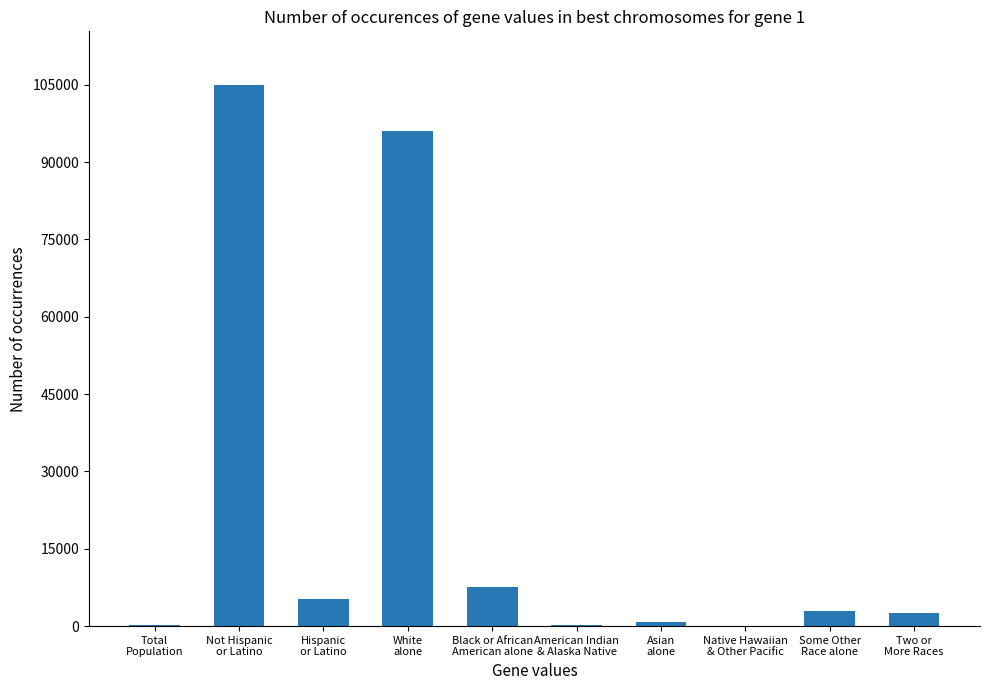

How many series are shown in this chart?

1